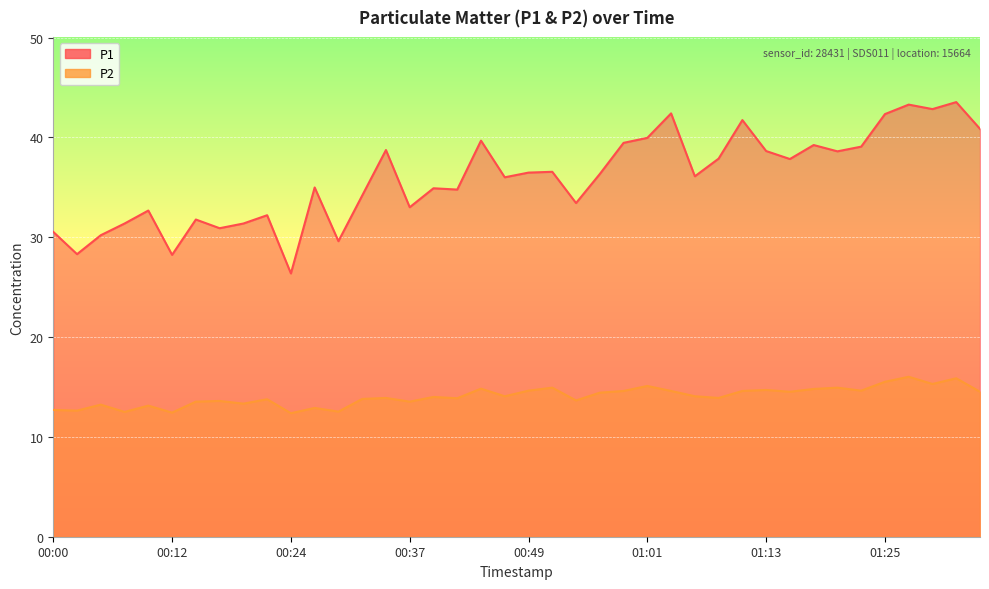

List the series in order of their overall mean, highest first.

P1, P2